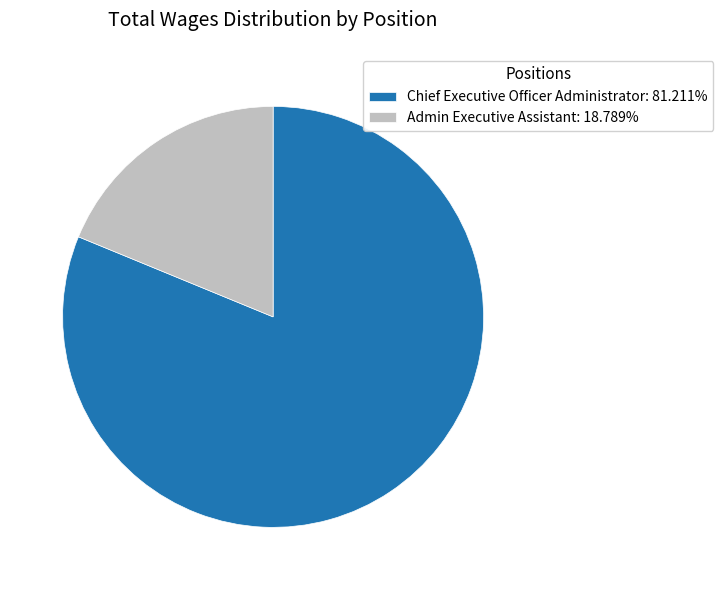

Is it true that Chief Executive Officer Administrator is 81% of the pie?

True